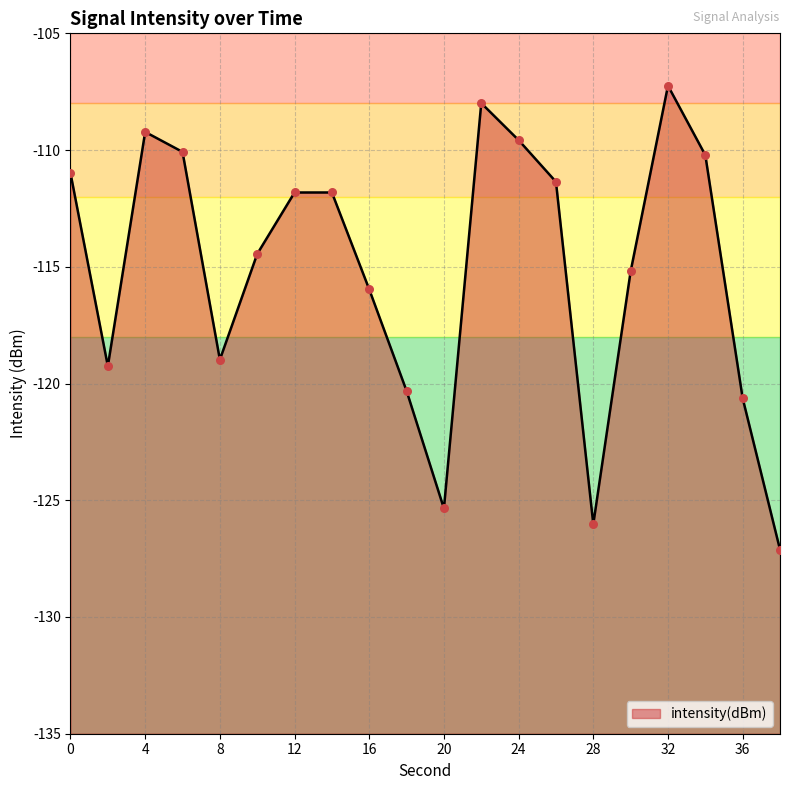

Between 38 and 10, which is larger?

10